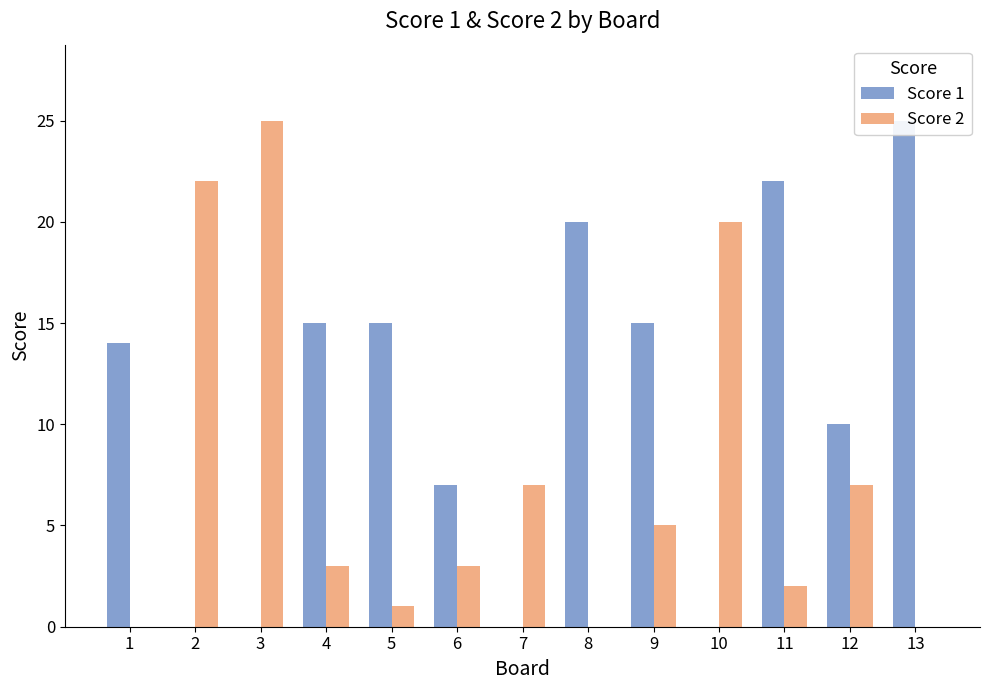

Which category has the highest value in the Score 1 series?

13